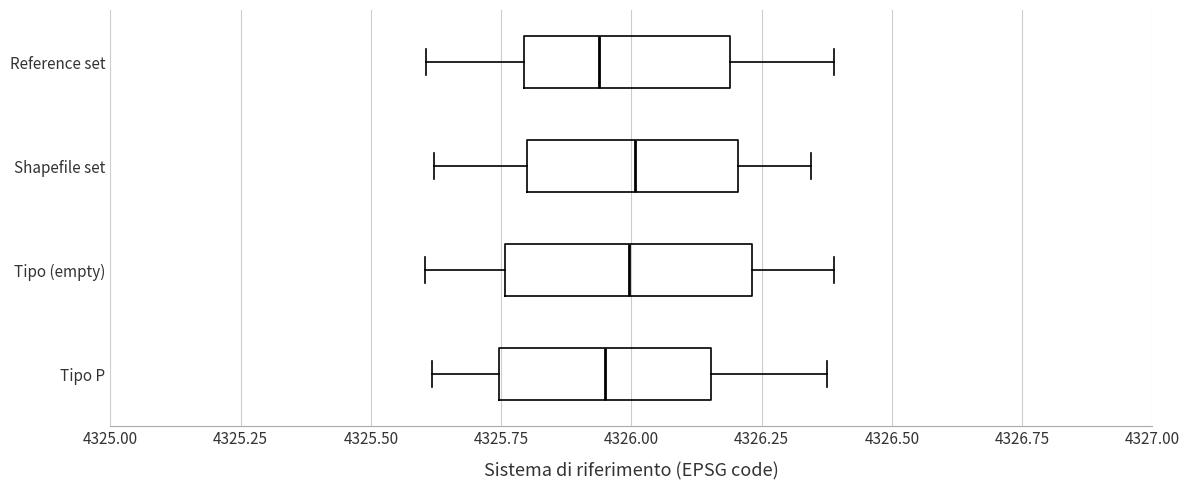

Reading bottom to top, read every box against the x-axis: the position of its median line, the range the box covers, and the ends of its whiskers. The values are not printed on the chart, so give them approximately, as read against the axis.

Tipo P: median 4325.95, box 4325.75 to 4326.15, whiskers 4325.60 to 4326.40
Tipo (empty): median 4326.00, box 4325.75 to 4326.25, whiskers 4325.60 to 4326.40
Shapefile set: median 4326.00, box 4325.80 to 4326.20, whiskers 4325.60 to 4326.35
Reference set: median 4325.95, box 4325.80 to 4326.20, whiskers 4325.60 to 4326.40